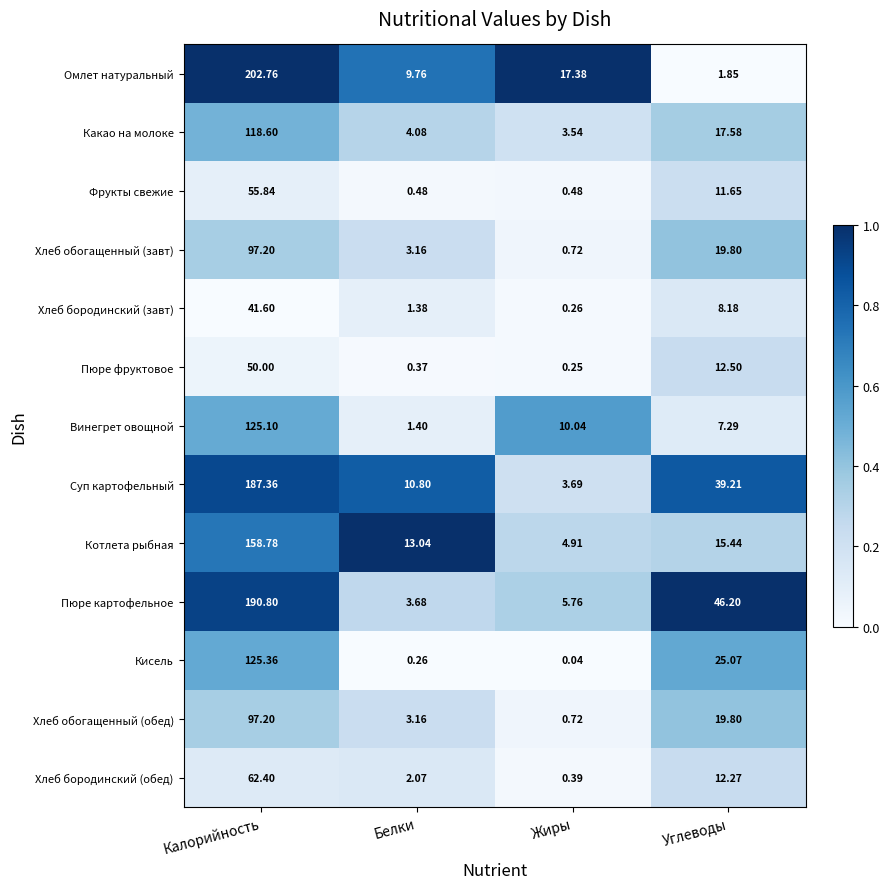

What is the spread (max minus min) of values at Белки?

12.8